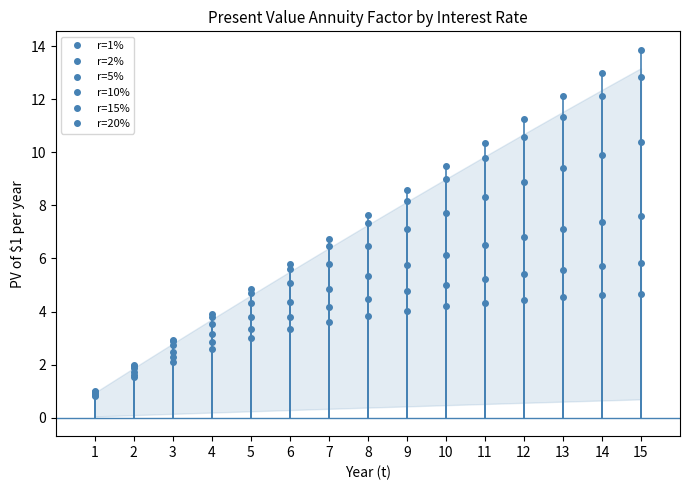

At which label does r=15% first exceed 4?

7